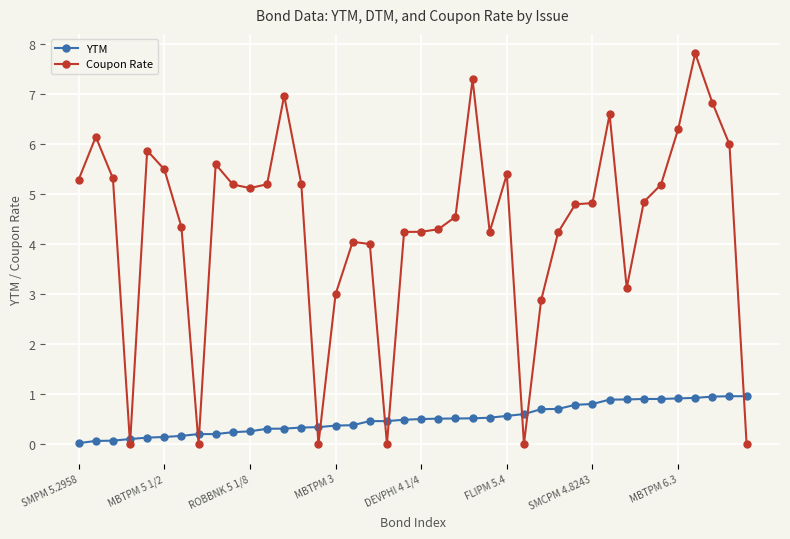

Does the chart have visible grid lines?

Yes